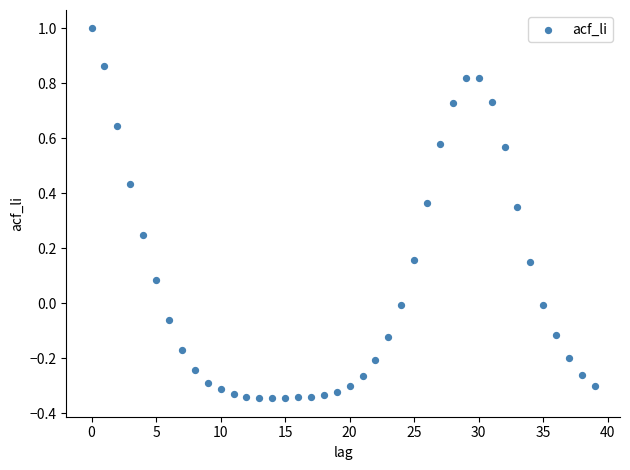

What is the range of Y values (max minus min)?

1.3